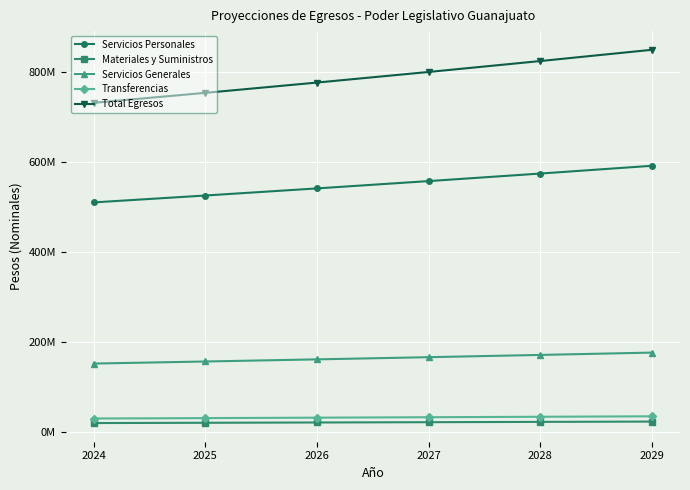

Count the Servicios Personales values in the range 526136857 to 574923950.

4